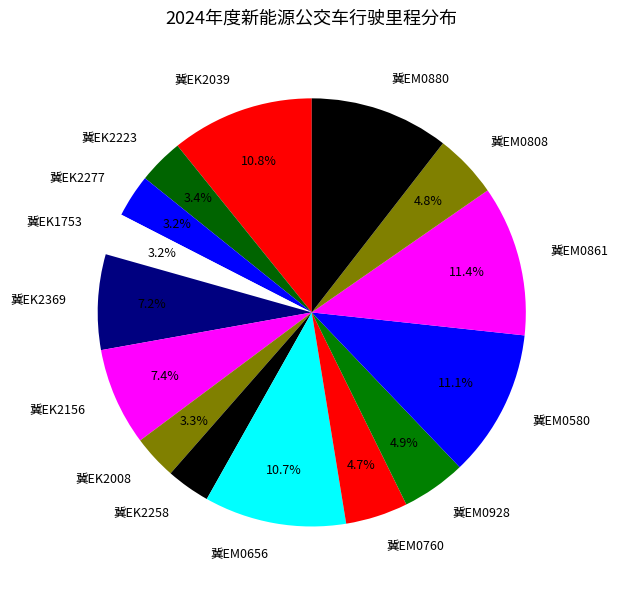

To the nearest percent, what is the average slice percentage?

7%